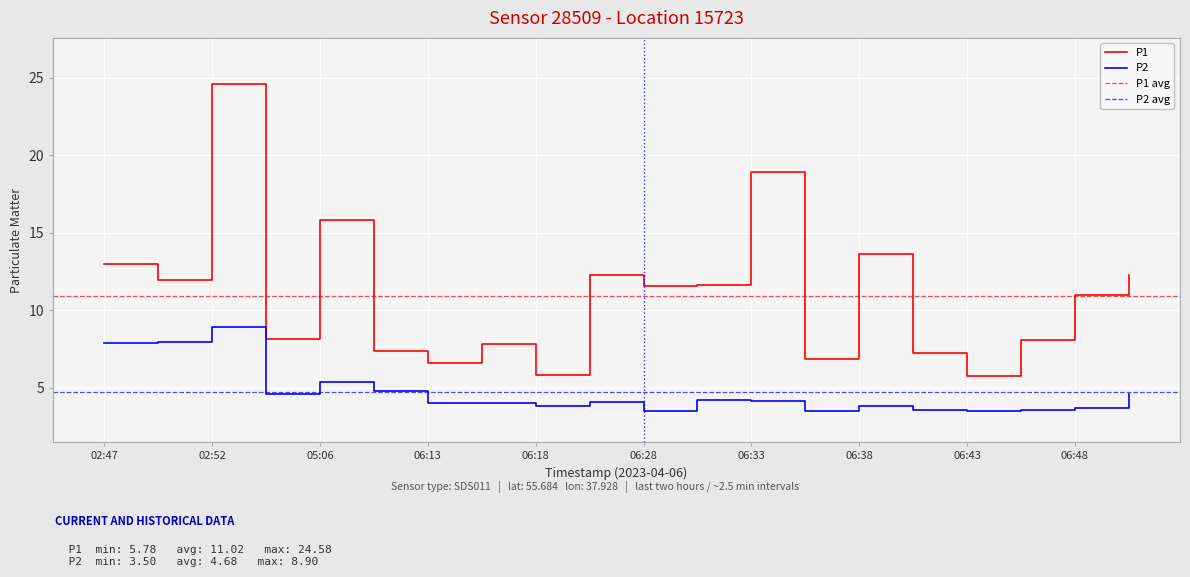

What is the average value of the P2 series?

4.7